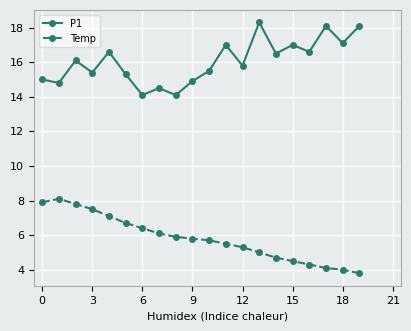

List the series in order of their overall mean, highest first.

P1, Temp